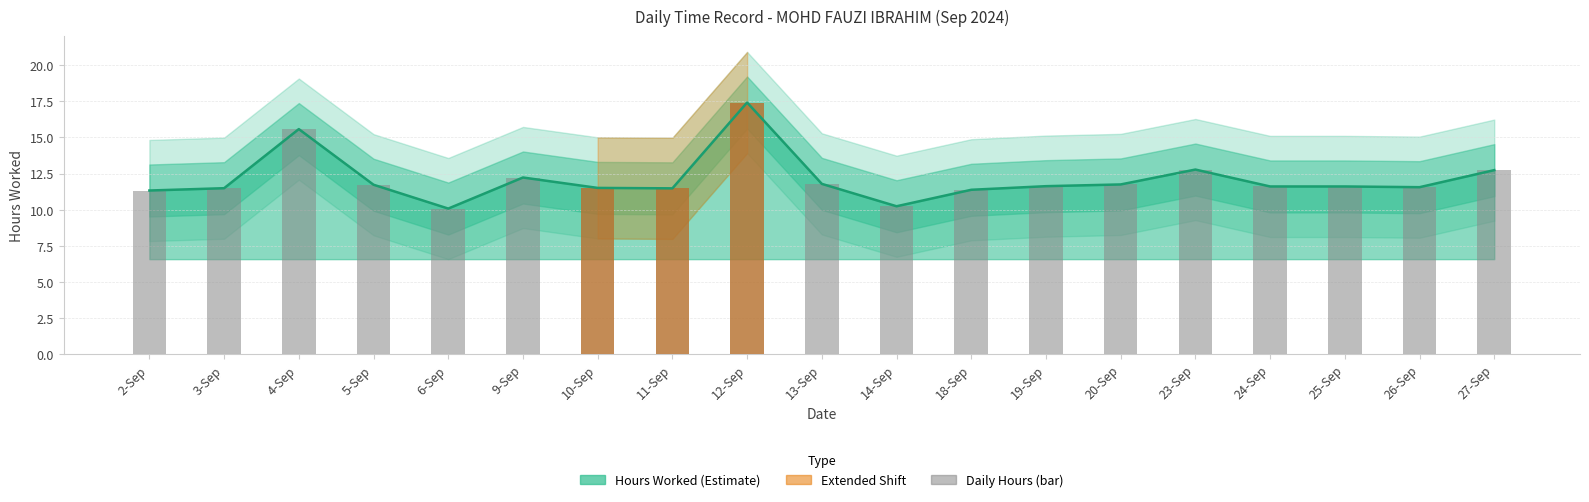

What is the value of the 9th bar from the left?

17.4